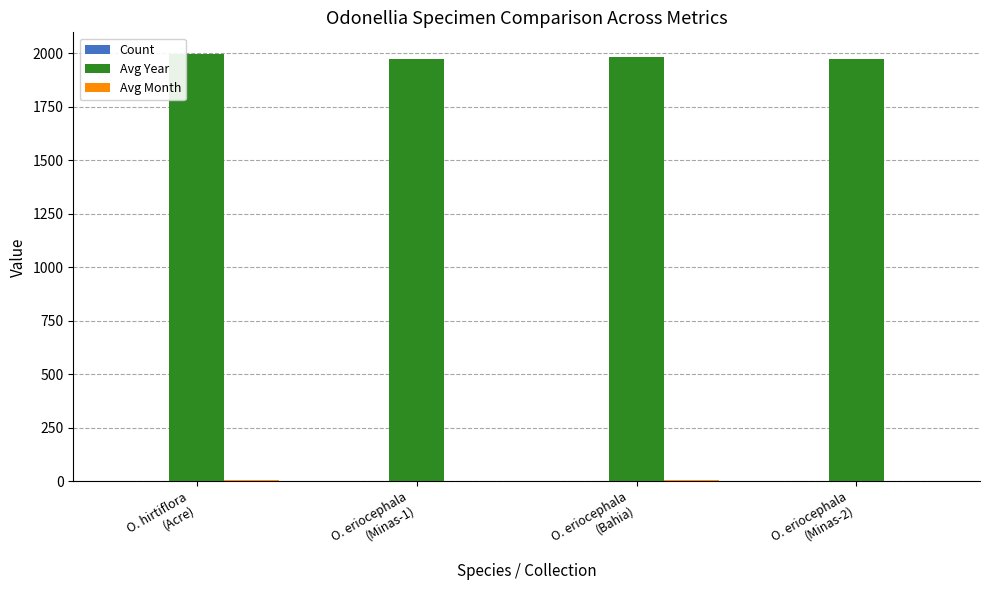

What is the maximum value for Avg Year?

1998